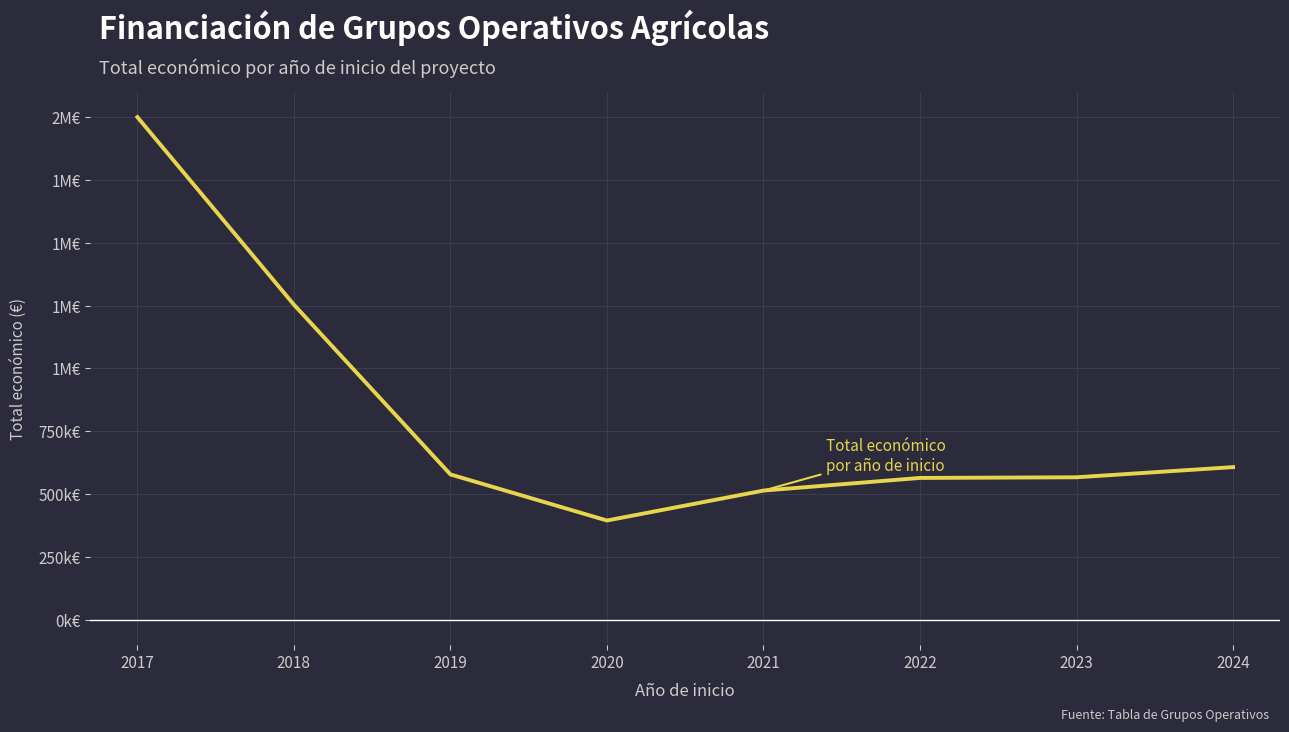

Does the chart have visible grid lines?

Yes